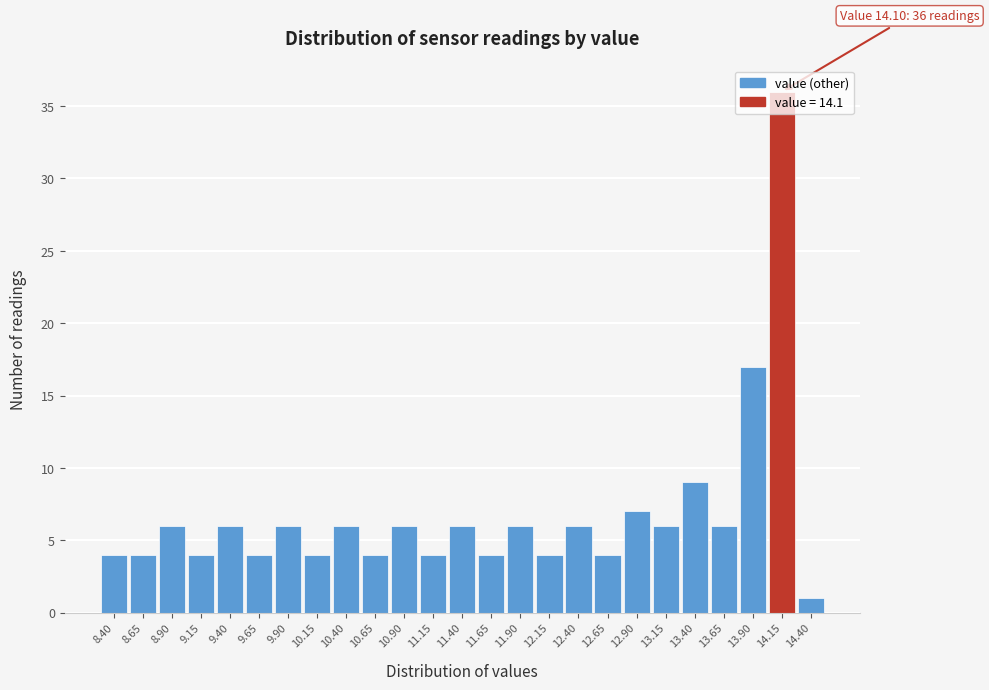

Which range on the x-axis has the tallest bar?

14.025 to 14.275